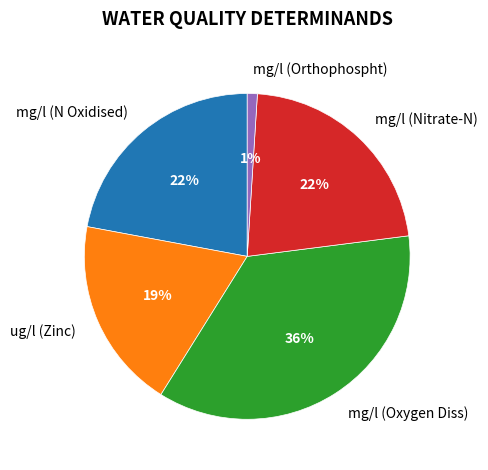

To the nearest percent, what is the combined percentage of mg/l (Nitrate-N) and ug/l (Zinc)?

41%